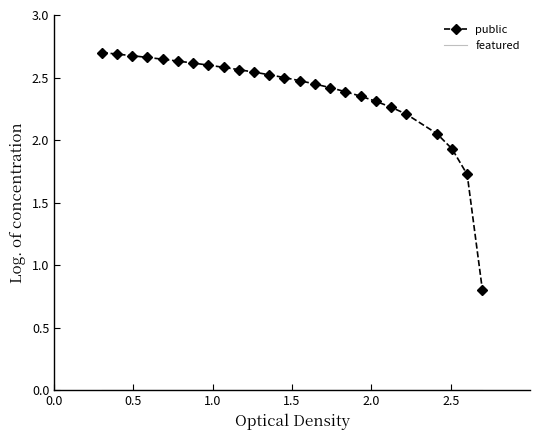

Which series has the largest total across all categories?

public